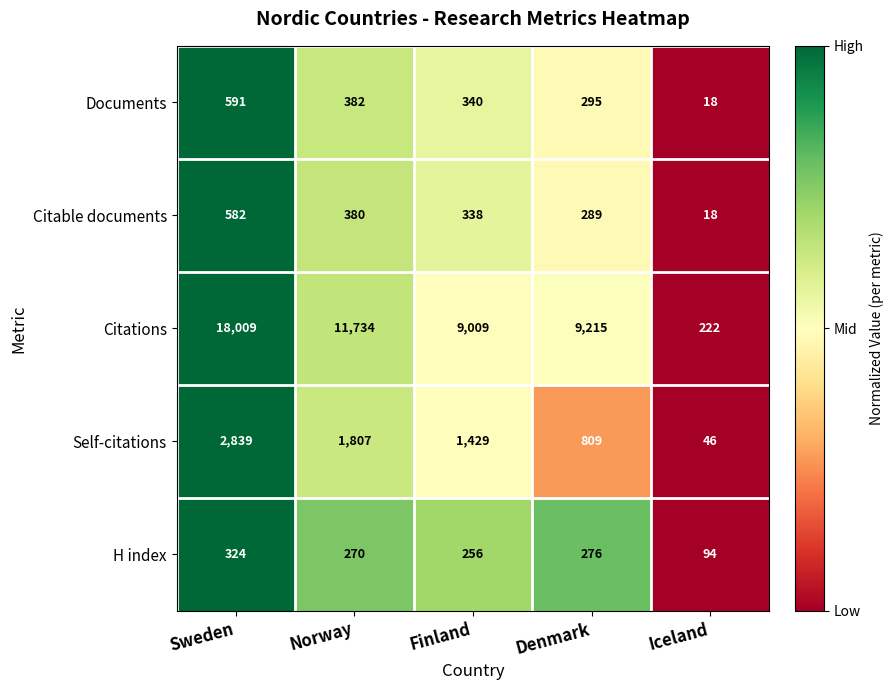

The Citations series shows 19121 at Norway. True or false?

False